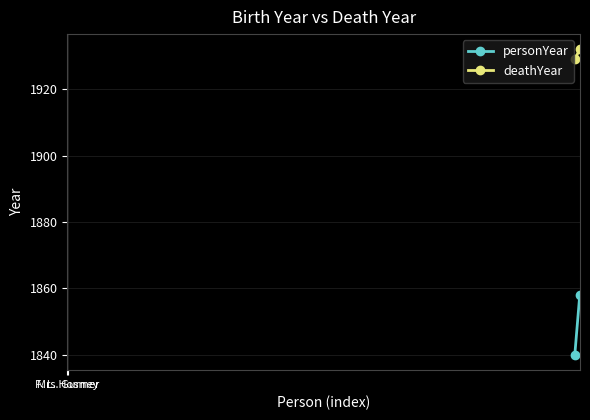

What is the average value of the personYear series?

1849